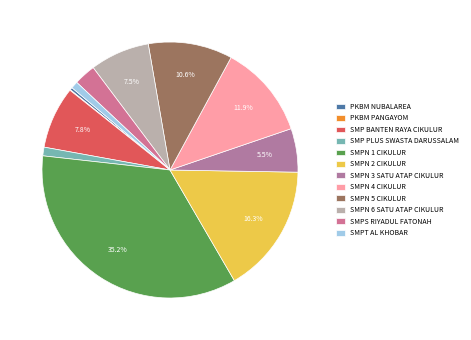

Rank the categories by value from lowest to highest.

PKBM PANGAYOM, PKBM NUBALAREA, SMPT AL KHOBAR, SMP PLUS SWASTA DARUSSALAM, SMPS RIYADUL FATONAH, SMPN 3 SATU ATAP CIKULUR, SMPN 6 SATU ATAP CIKULUR, SMP BANTEN RAYA CIKULUR, SMPN 5 CIKULUR, SMPN 4 CIKULUR, SMPN 2 CIKULUR, SMPN 1 CIKULUR